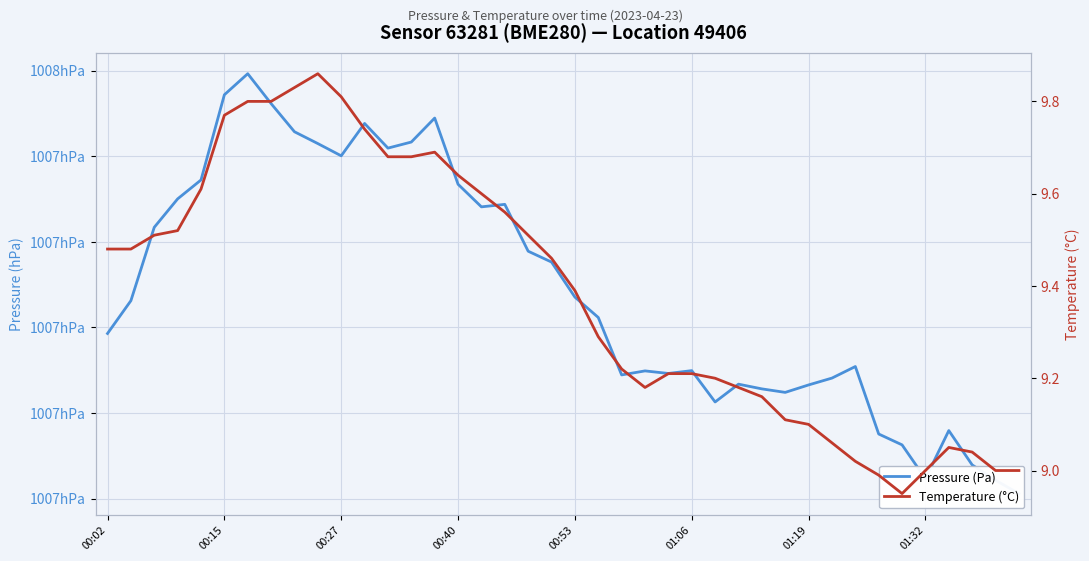

What is the minimum value shown in the chart?

8.9